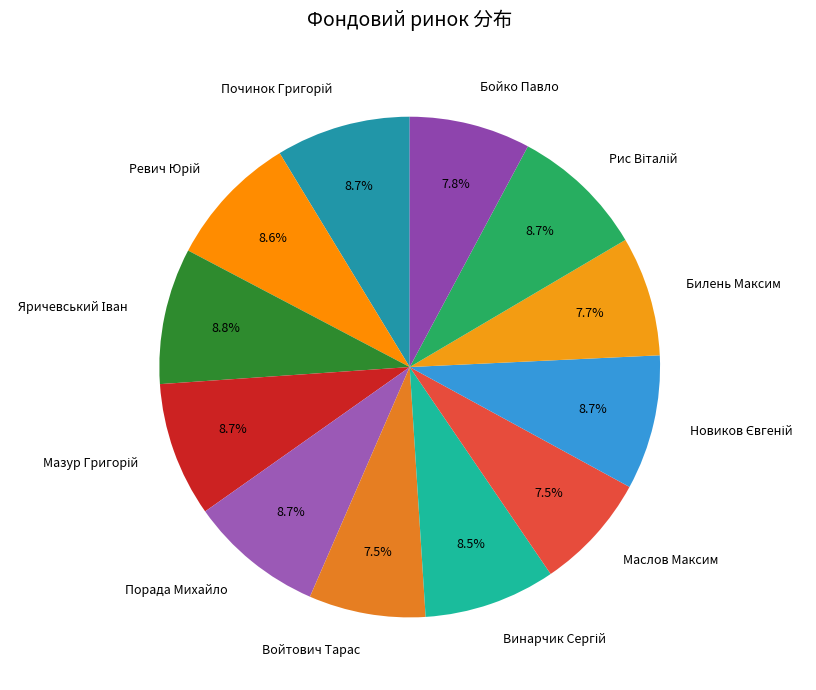

How much of the chart is everything except Маслов Максим?

92.5%